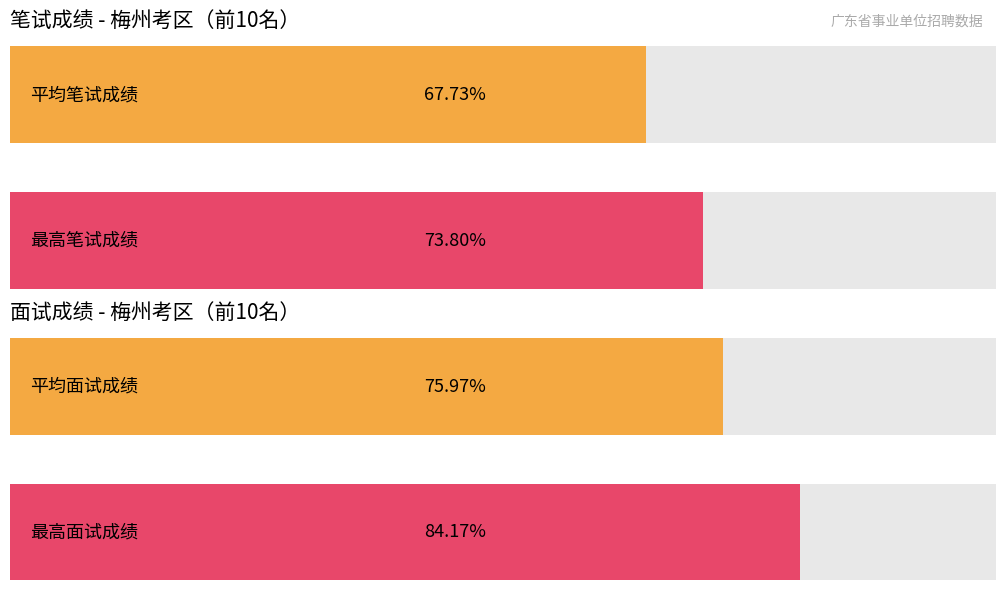

What are all the series names shown in the legend?

笔试成绩, 面试成绩